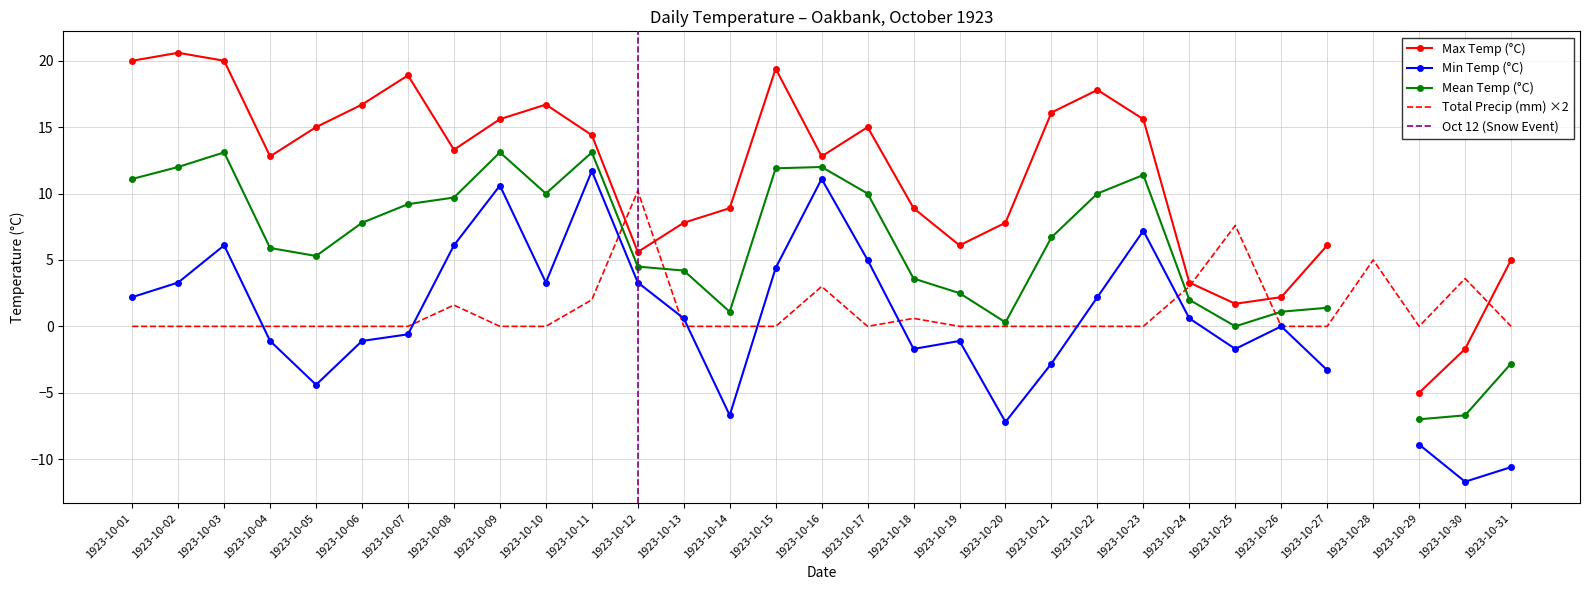

What is the highest value of the Total Precip (mm) ×2 series?

10.2